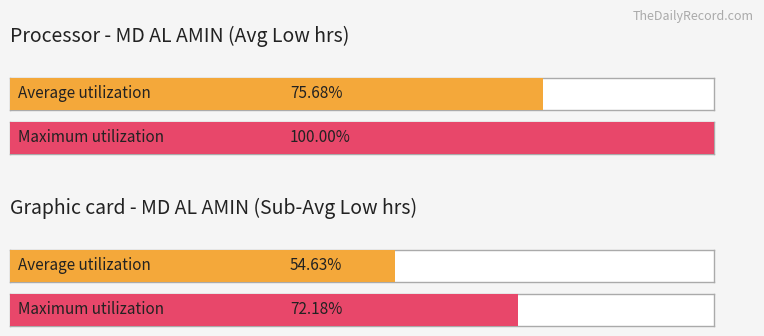

Count the number of data series in this chart.

2